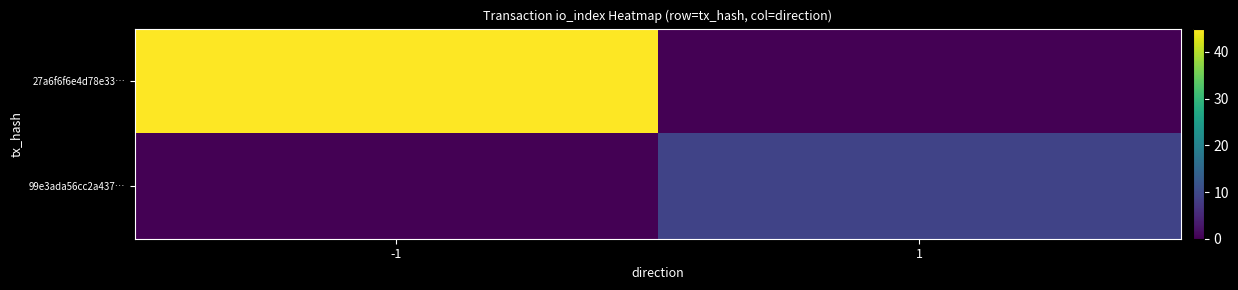

What is the difference between the highest and lowest values at -1?

45